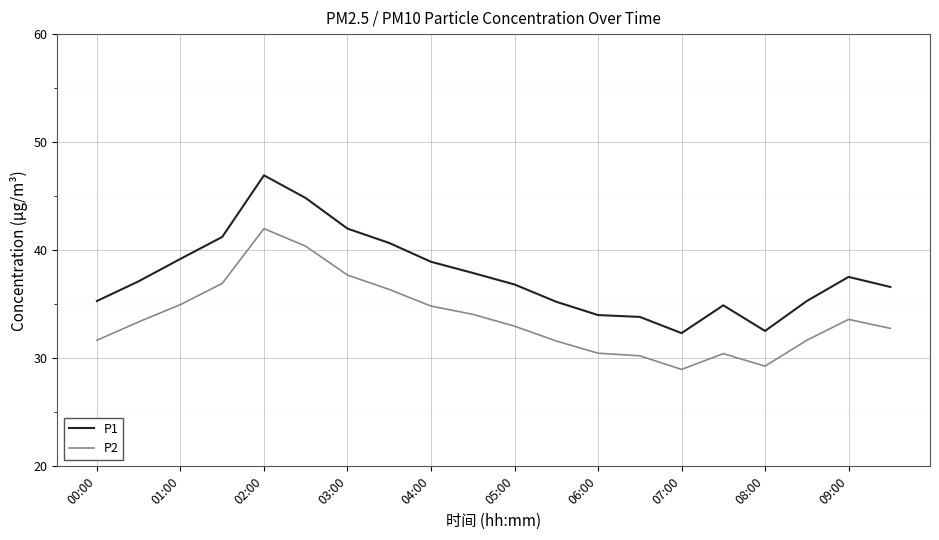

What is the difference between the maximum and minimum values in the P2 series?

13.0